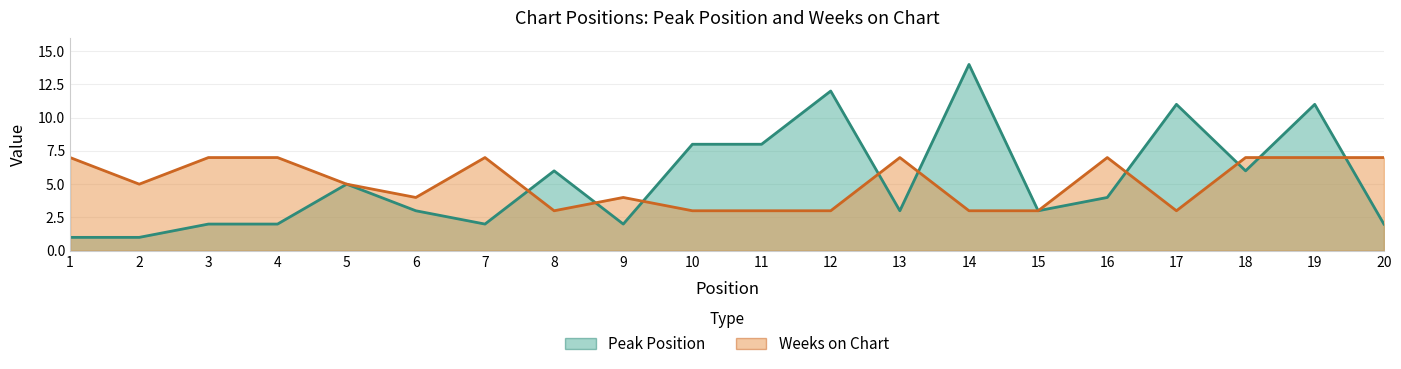

What is the total value across all series at 13?

10